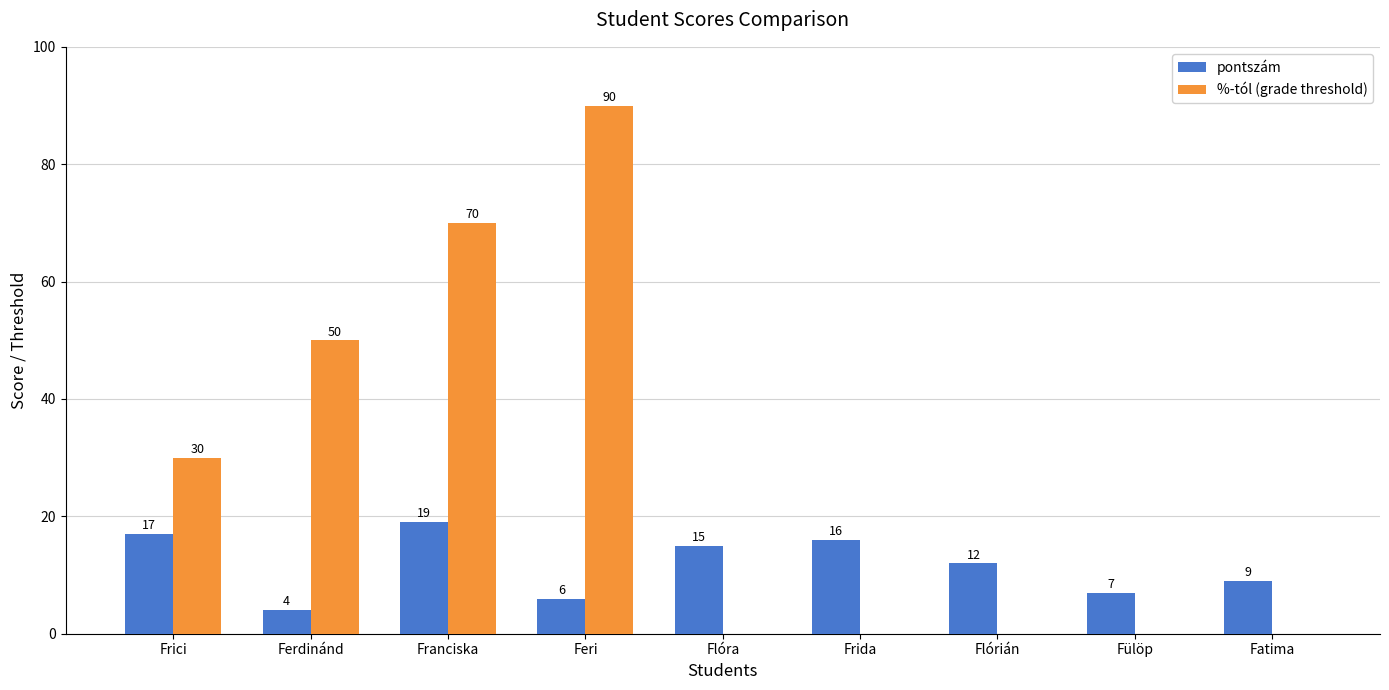

What are all the series names shown in the legend?

pontszám, %-tól (grade threshold)